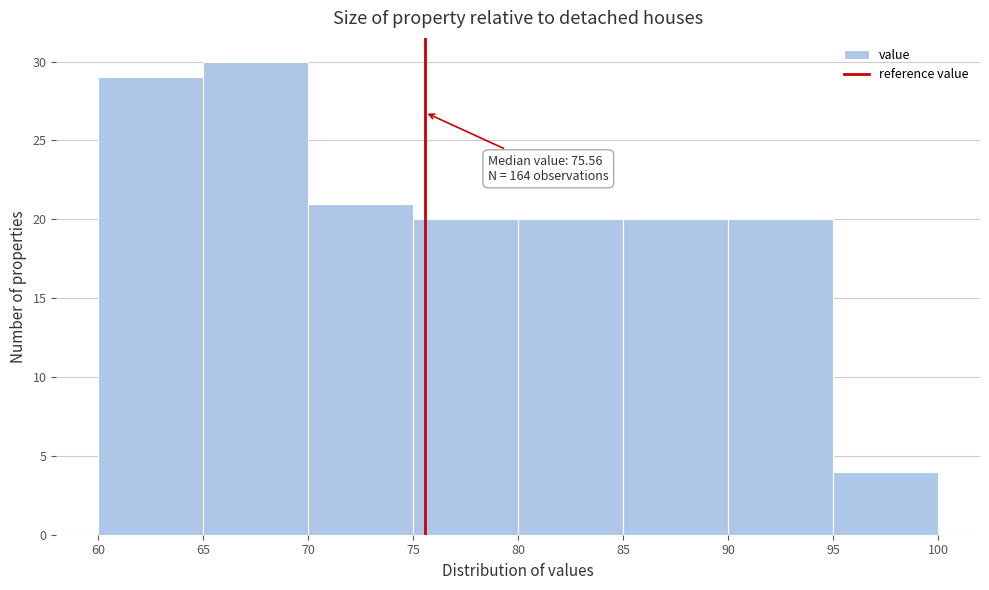

Over which range of the x-axis is the bar tallest?

65 to 70